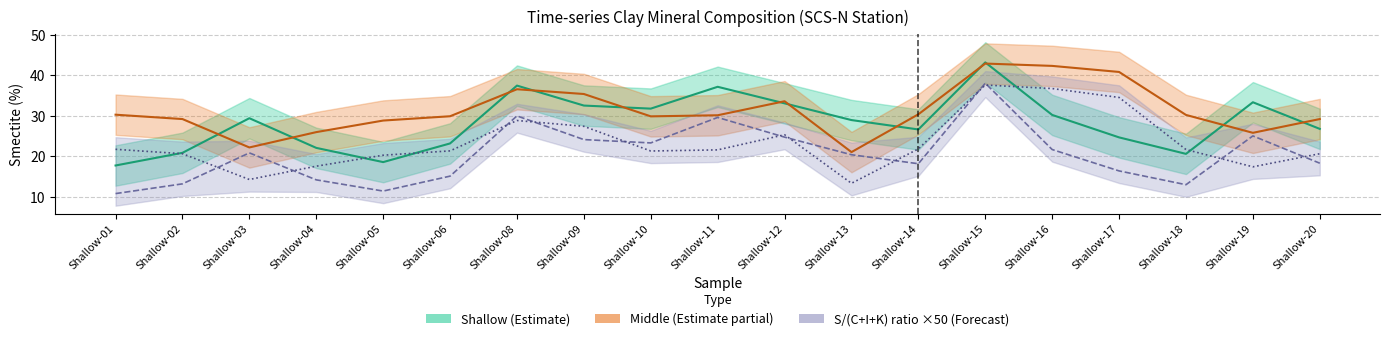

What is the greatest value displayed?

43.2